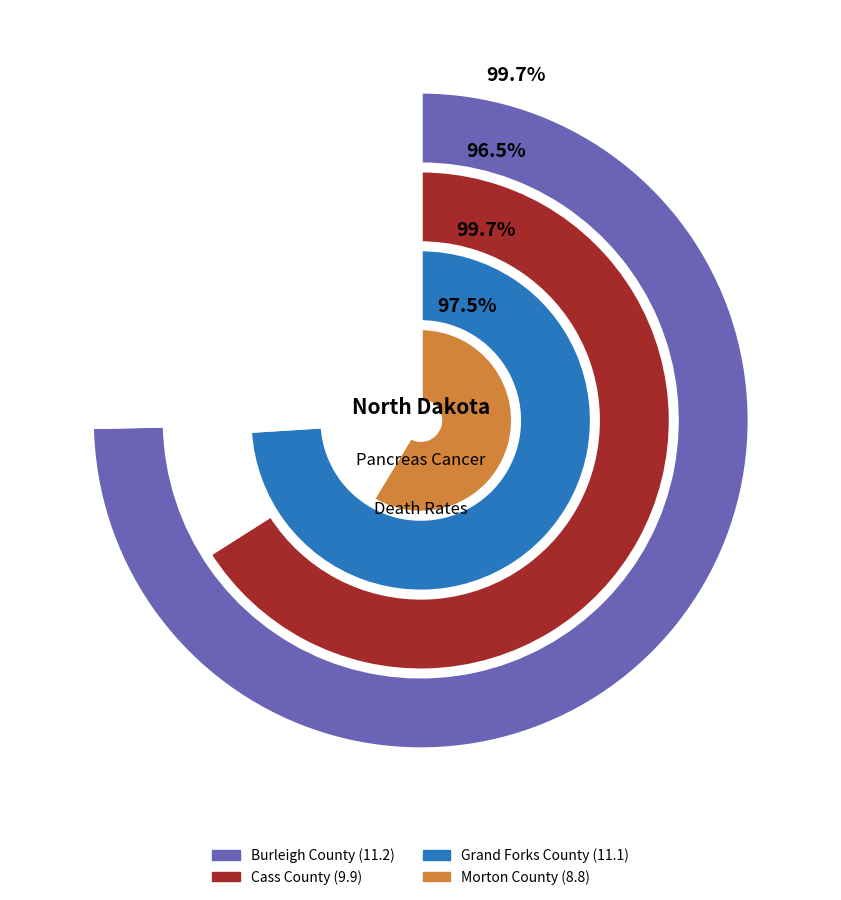

Is Burleigh County the majority of the pie?

Yes